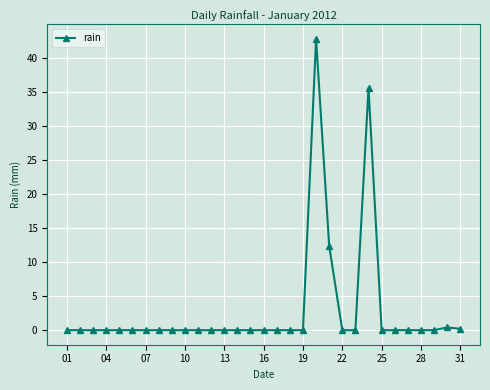

What is the sum of all values?

91.4